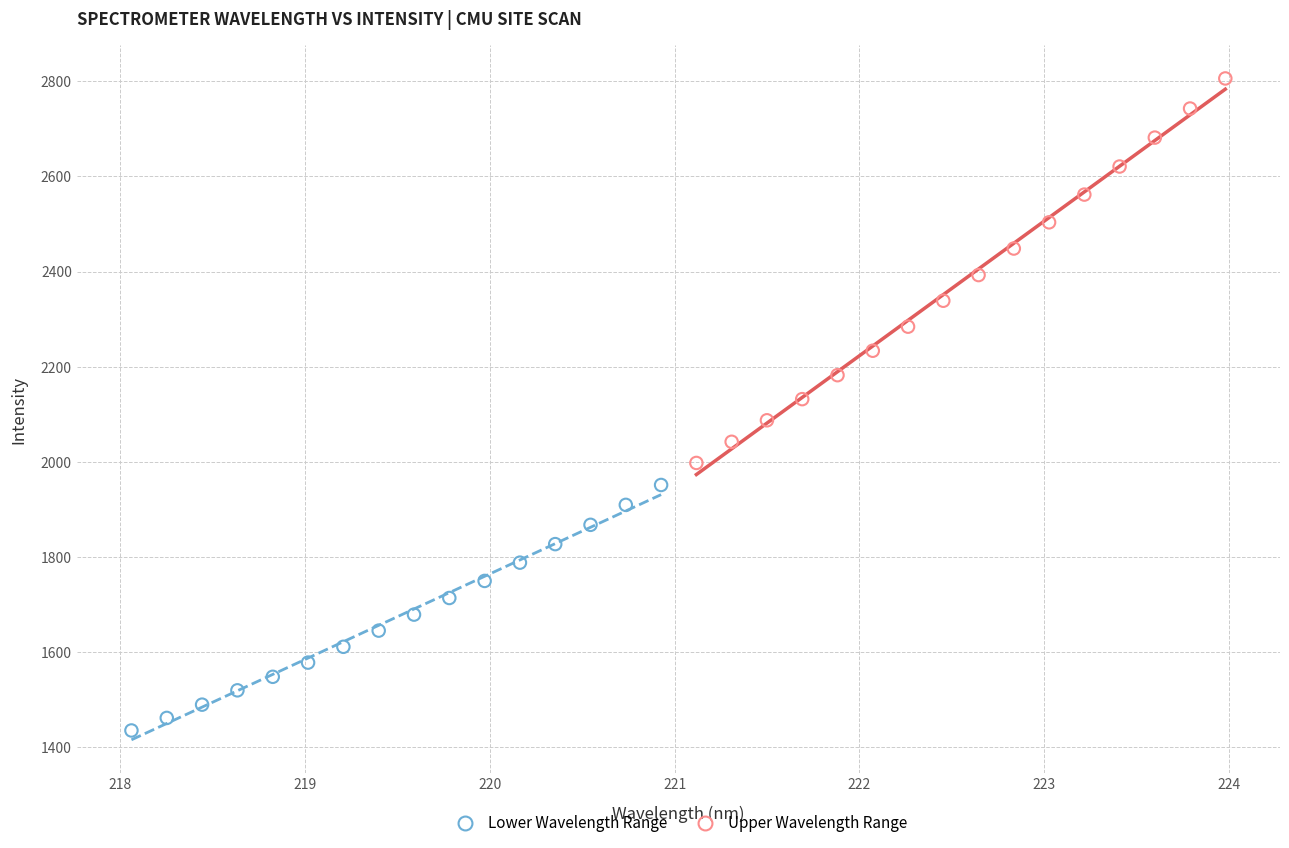

What are all the series names shown in the legend?

Lower Wavelength Range, Upper Wavelength Range